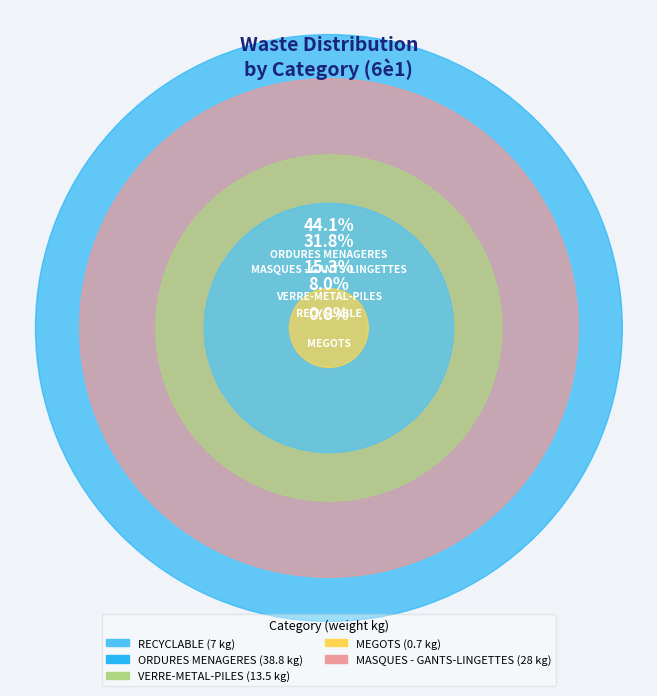

Is there a majority slice in this chart?

No